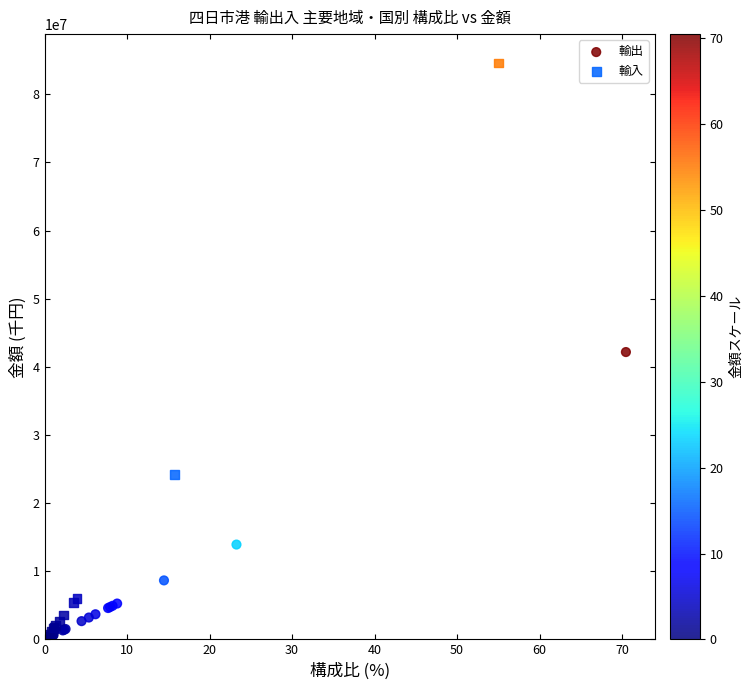

Which series has the widest spread of Y values?

輸入